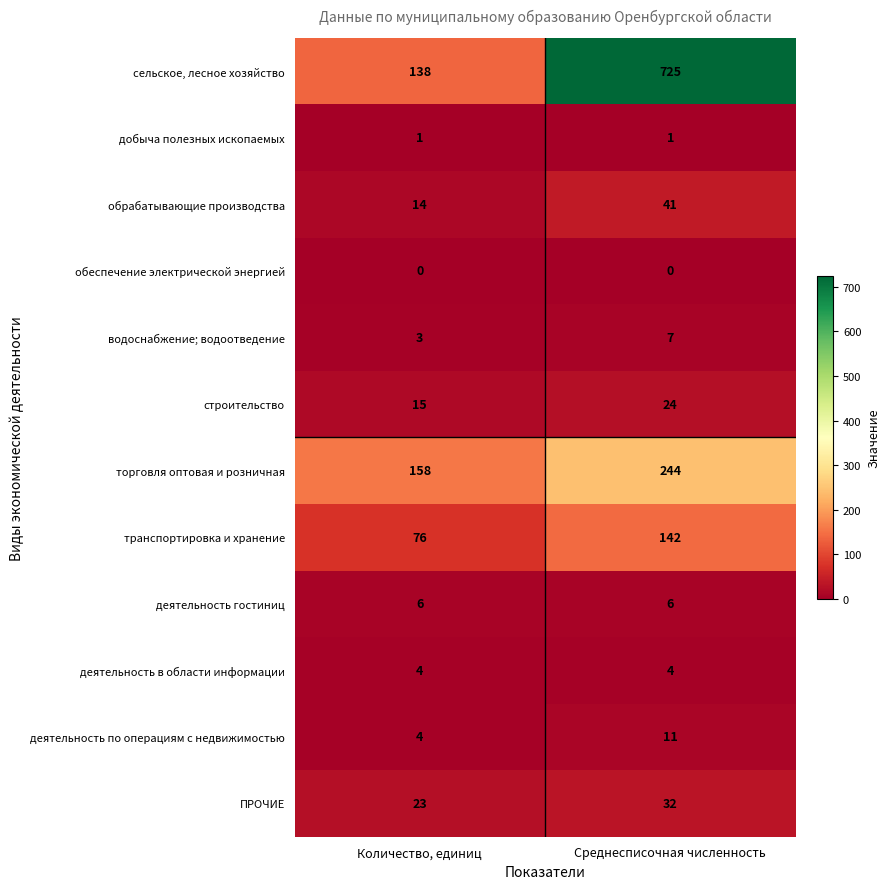

Is it true that строительство equals 41 at Среднесписочная численность?

False